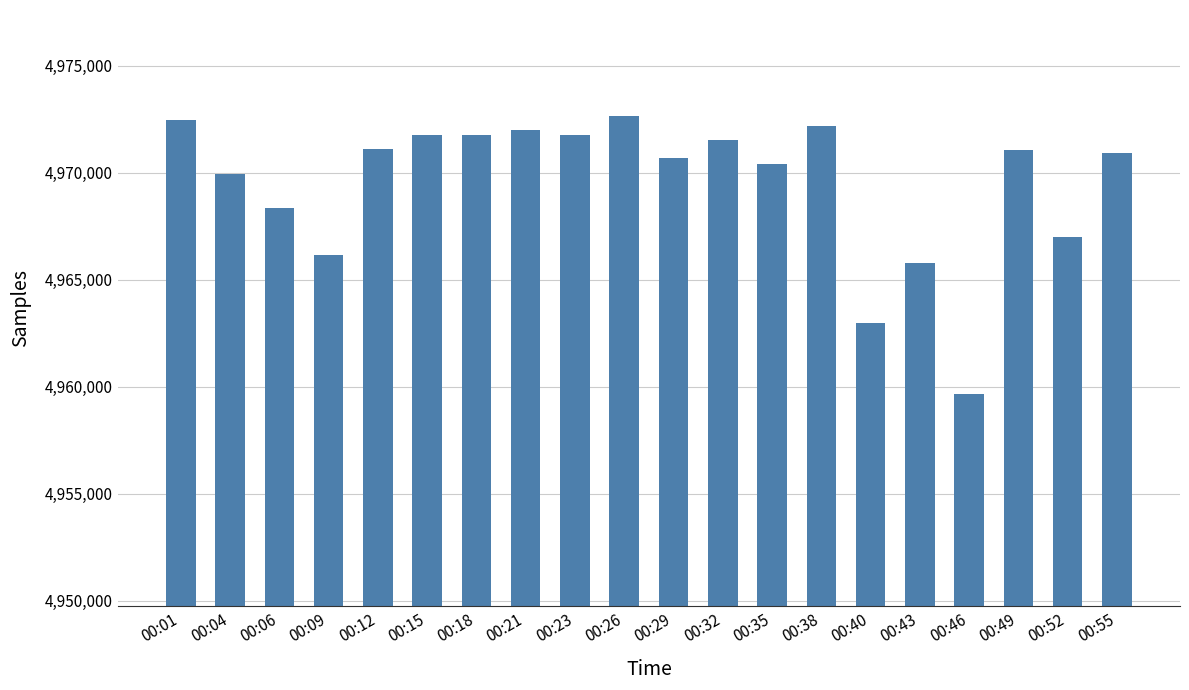

What is the value of the 5th bar from the left?

4971116